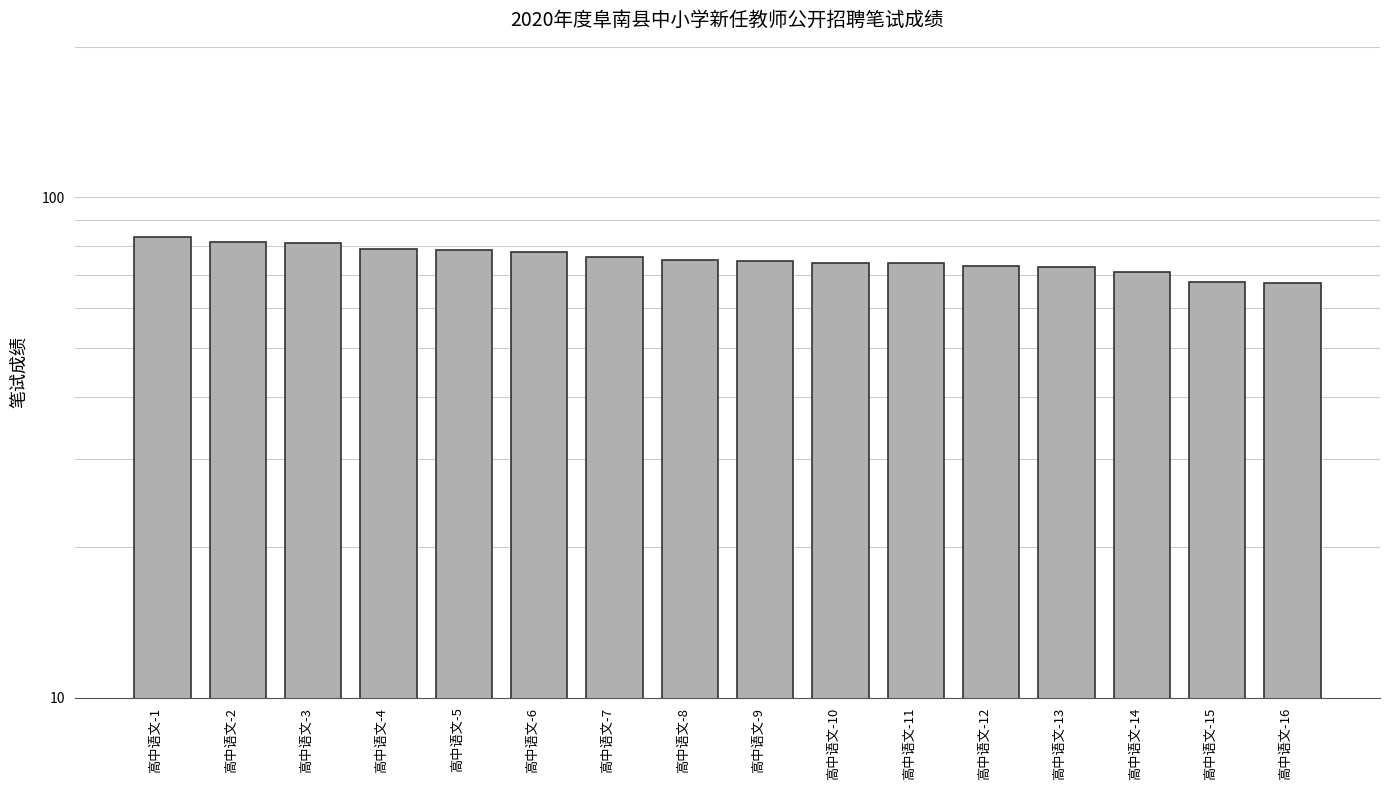

Rank the categories by value from lowest to highest.

高中语文-16, 高中语文-15, 高中语文-14, 高中语文-13, 高中语文-12, 高中语文-11, 高中语文-10, 高中语文-9, 高中语文-8, 高中语文-7, 高中语文-6, 高中语文-5, 高中语文-4, 高中语文-3, 高中语文-2, 高中语文-1